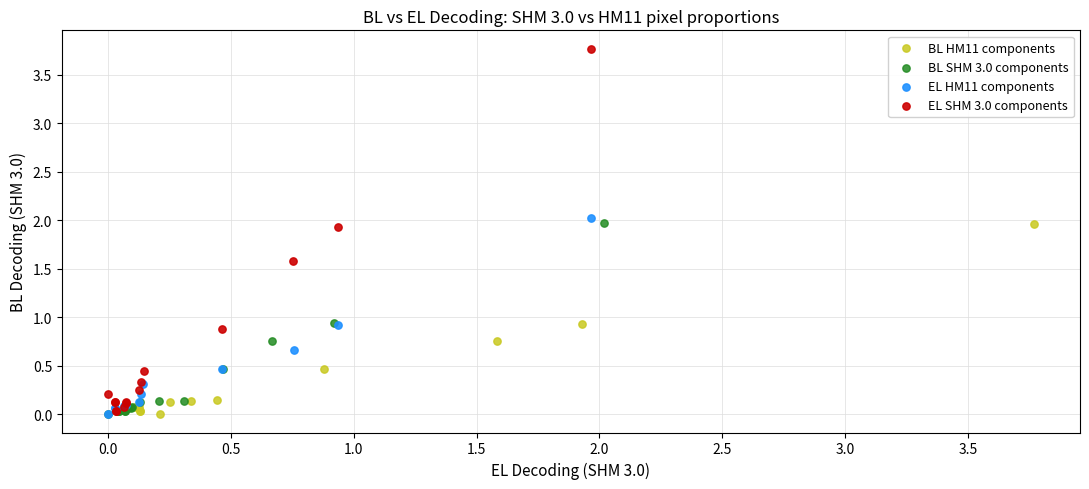

Which series contains the highest Y value?

EL SHM 3.0 components